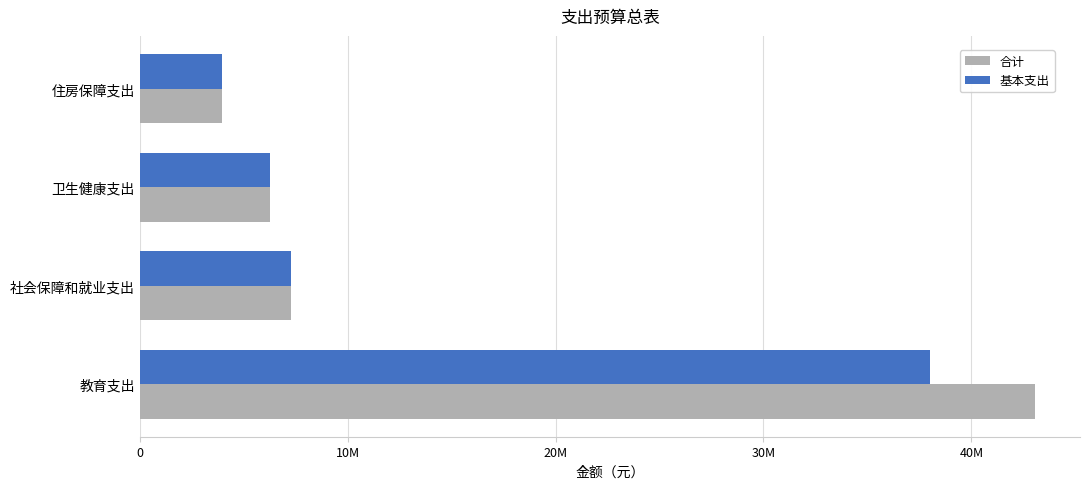

Count the number of categories in the chart.

4